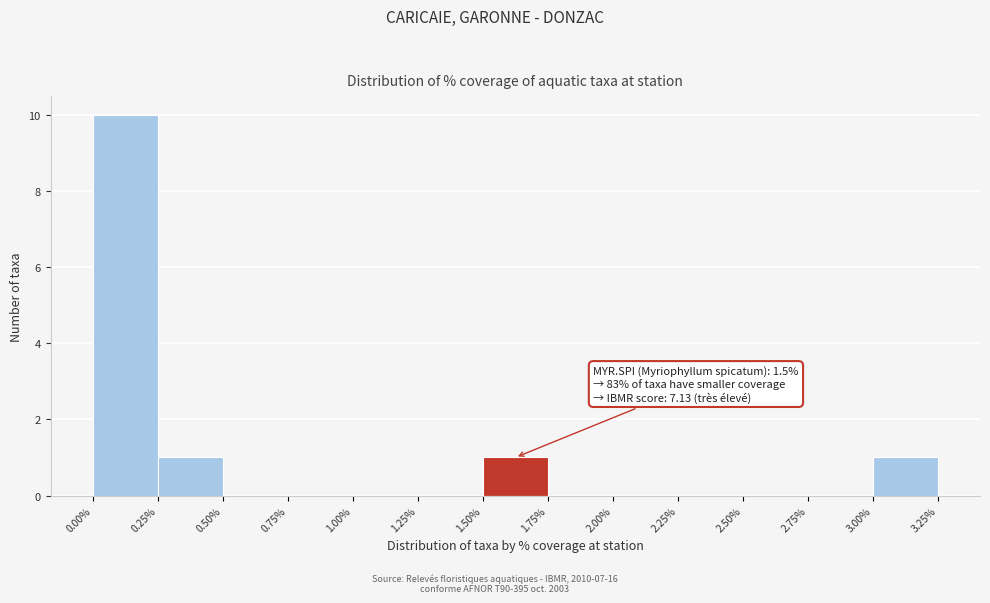

Which range on the x-axis has the tallest bar?

0.00% to 0.25%